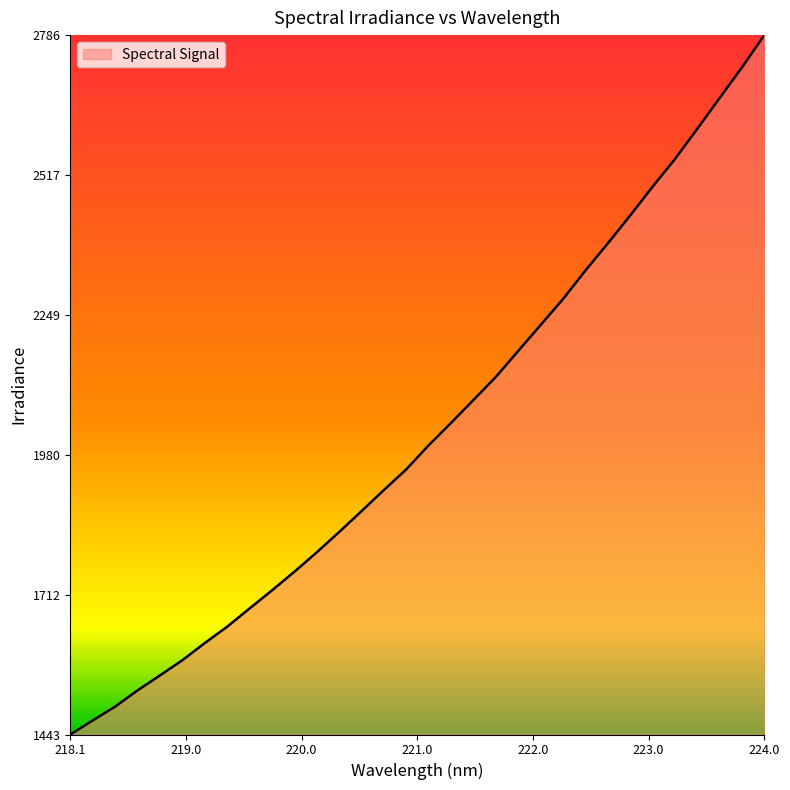

Does the chart display data point markers on the line(s)?

No